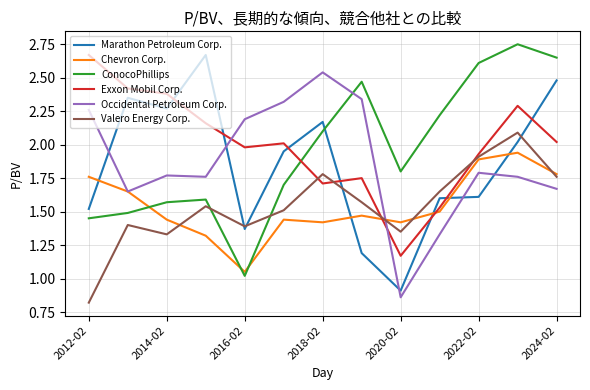

What is the minimum value shown in the chart?

0.8